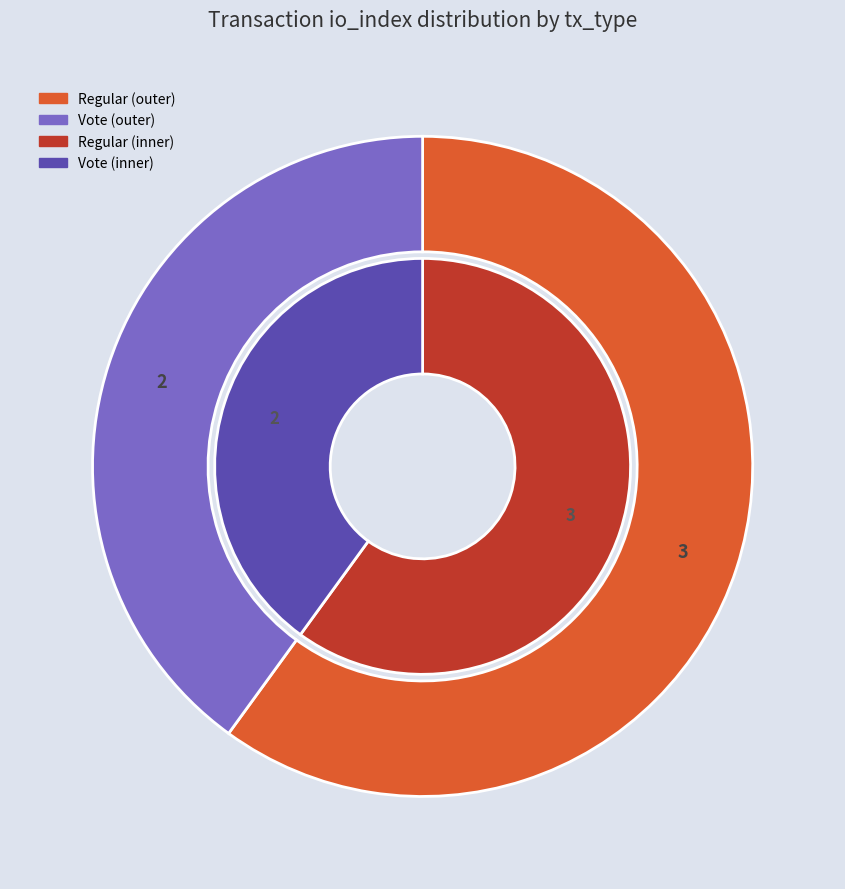

Is it true that Regular (io_index=3) is 60% of the pie?

True